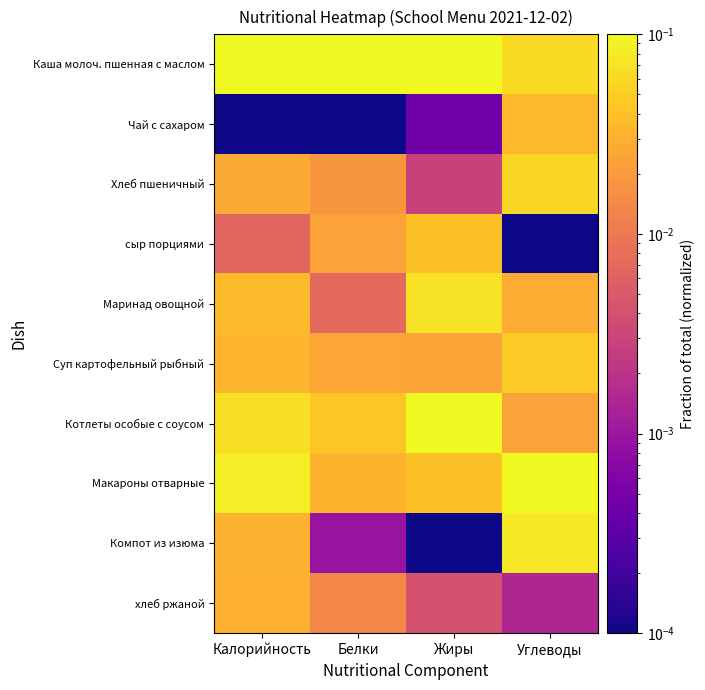

What is the spread (max minus min) of values at Жиры?

0.1